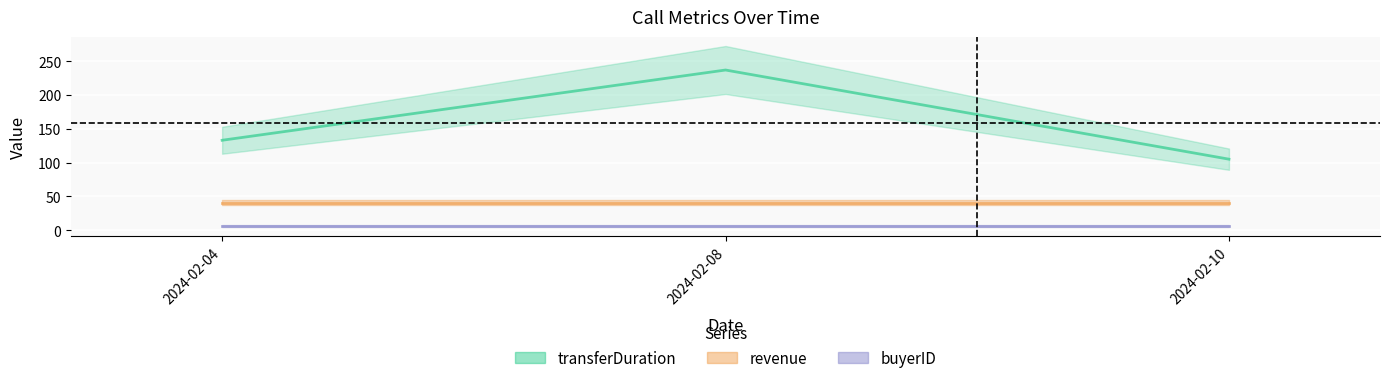

Reading left to right, what are all the values shown in this chart?

transferDuration: 2024-02-04=133.0	2024-02-08=237.0	2024-02-10=105.0
revenue: 2024-02-04=40.7	2024-02-08=40.7	2024-02-10=40.7
buyerID: 2024-02-04=6.0	2024-02-08=6.0	2024-02-10=6.0